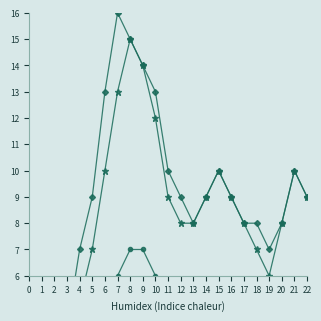

Reading left to right, what are all the values shown in this chart?

Peer Review Count: 0=0	1=0	2=2	3=3	4=5	5=7	6=10	7=13	8=15	9=14	10=12	11=9	12=8	13=8	14=9	15=10	16=9	17=8	18=7	19=6	20=8	21=10	22=9
Total Publications: 0=1	1=1	2=3	3=4	4=7	5=9	6=13	7=16	8=15	9=14	10=13	11=10	12=9	13=8	14=9	15=10	16=9	17=8	18=8	19=7	20=8	21=10	22=9
International Conf: 0=0	1=0	2=1	3=1	4=2	5=3	6=4	7=6	8=7	9=7	10=6	11=5	12=4	13=4	14=4	15=5	16=4	17=4	18=3	19=3	20=4	21=5	22=4